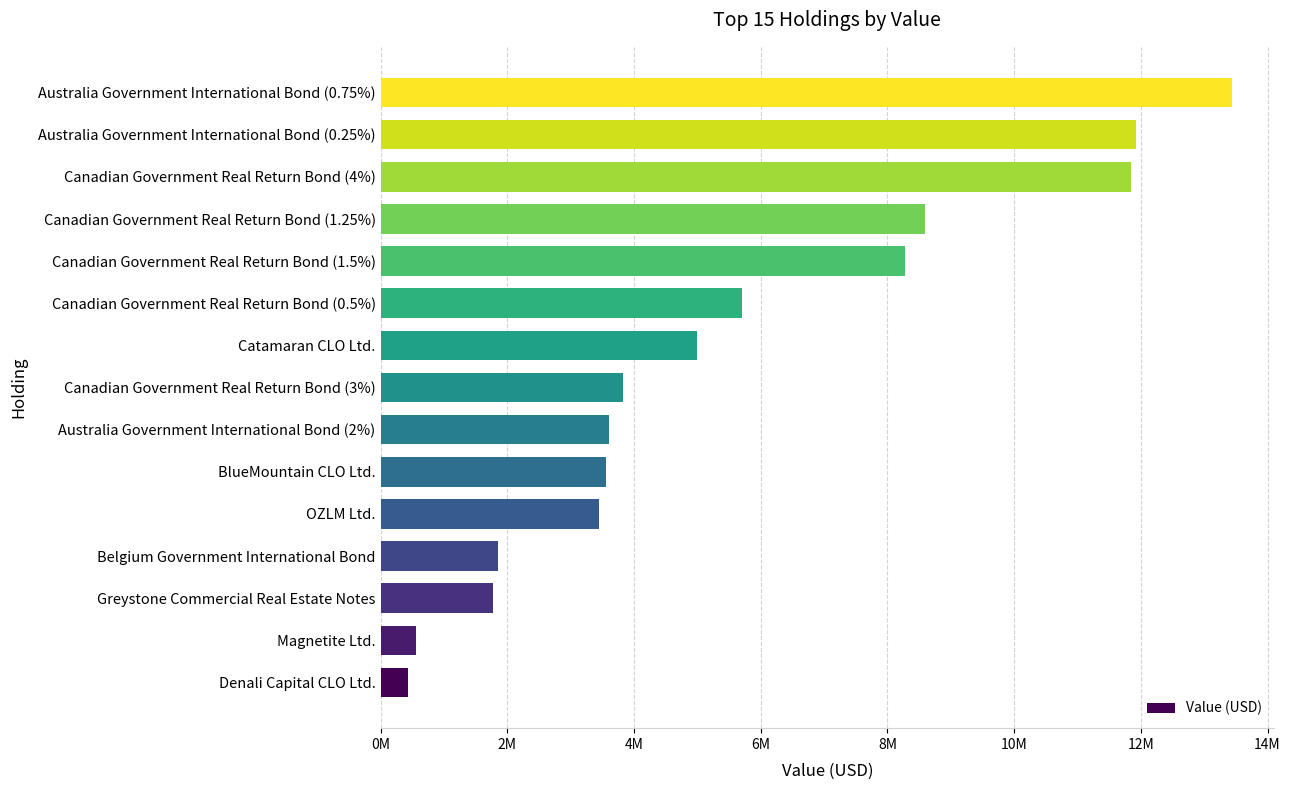

Which has a higher value, Australia Government International Bond (0.75%) or OZLM Ltd.?

Australia Government International Bond (0.75%)